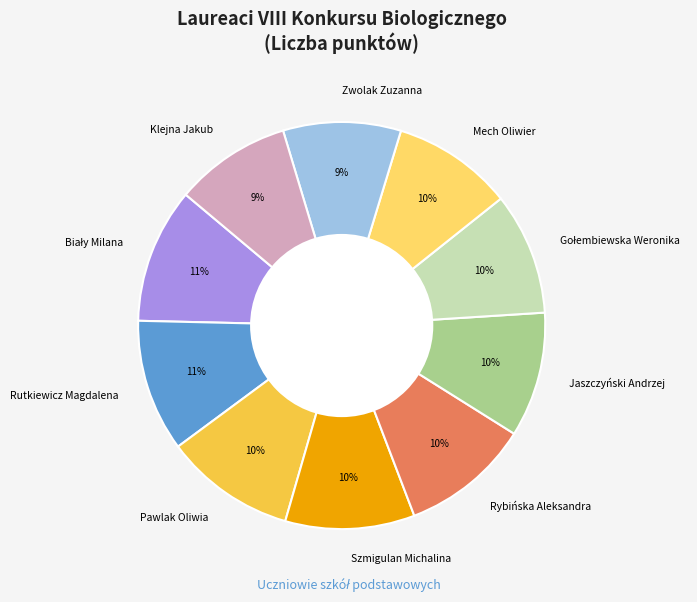

How many segments does this pie chart have?

10